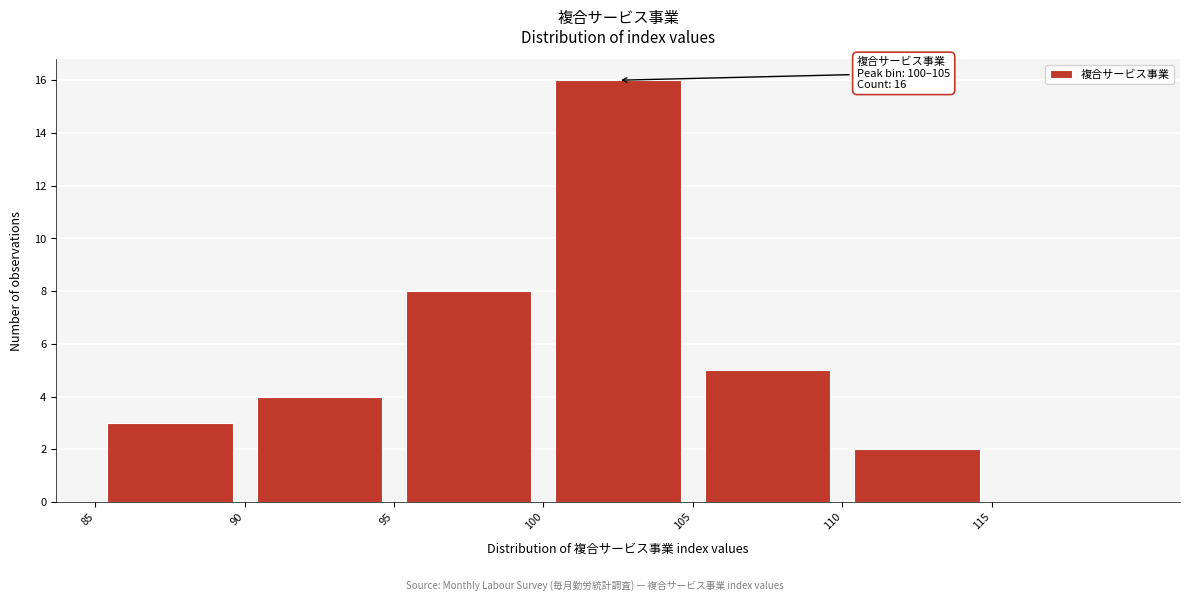

Over which range of the x-axis is the bar tallest?

100 to 105